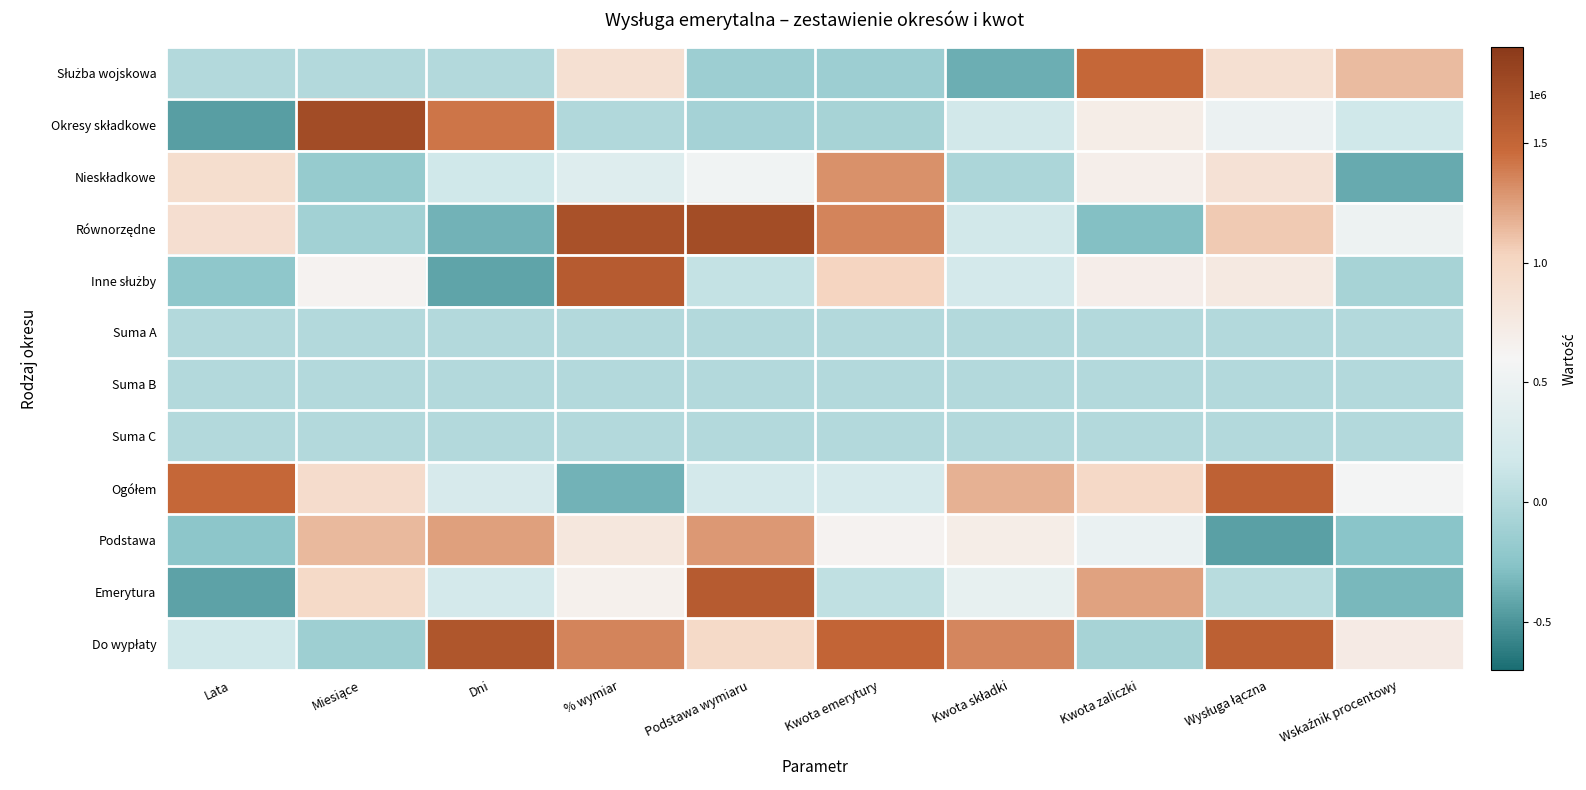

What is the approximate value of Nieskładkowe at Kwota składki?

-40750.3